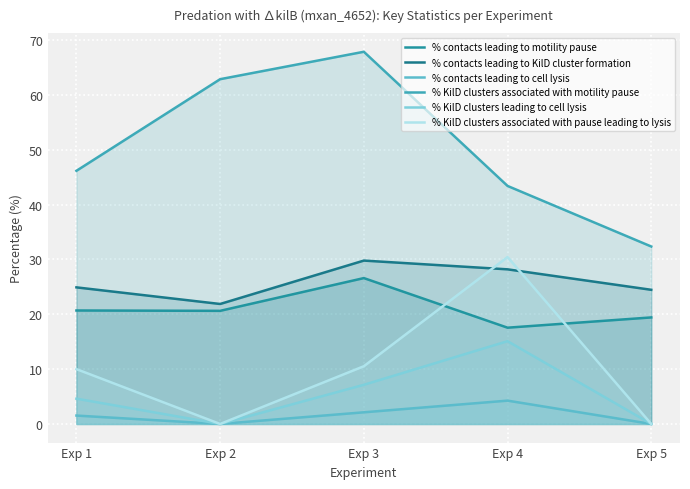

Count the number of categories in the chart.

5